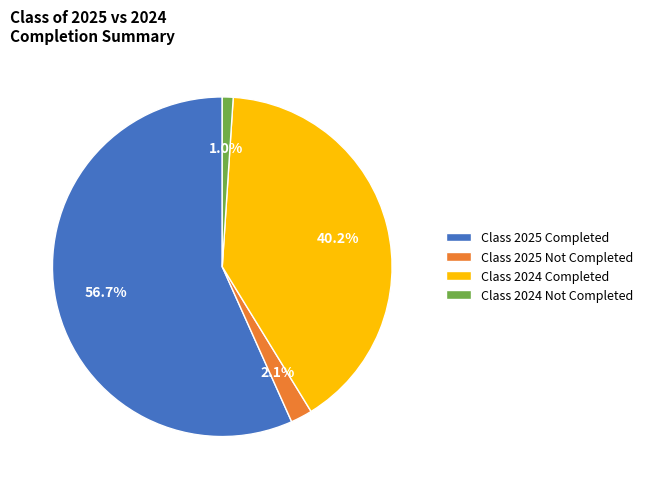

How many segments does this pie chart have?

4